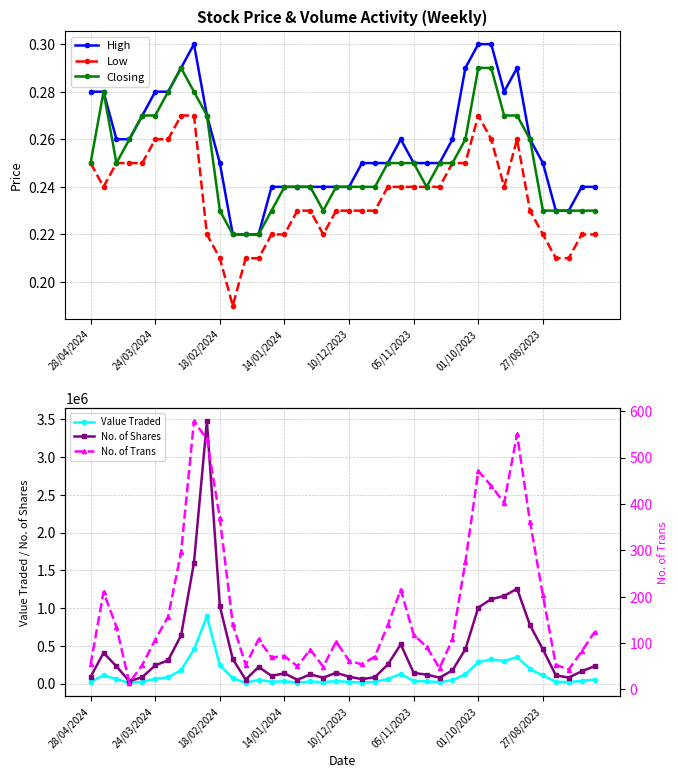

Rank the series by their maximum value, from lowest to highest.

Low, Closing, High, No. of Trans, Value Traded, No. of Shares